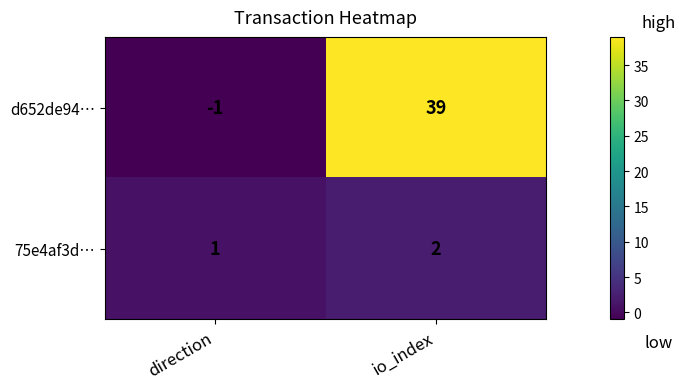

List the series in order of their peak value, highest first.

d652de94…, 75e4af3d…